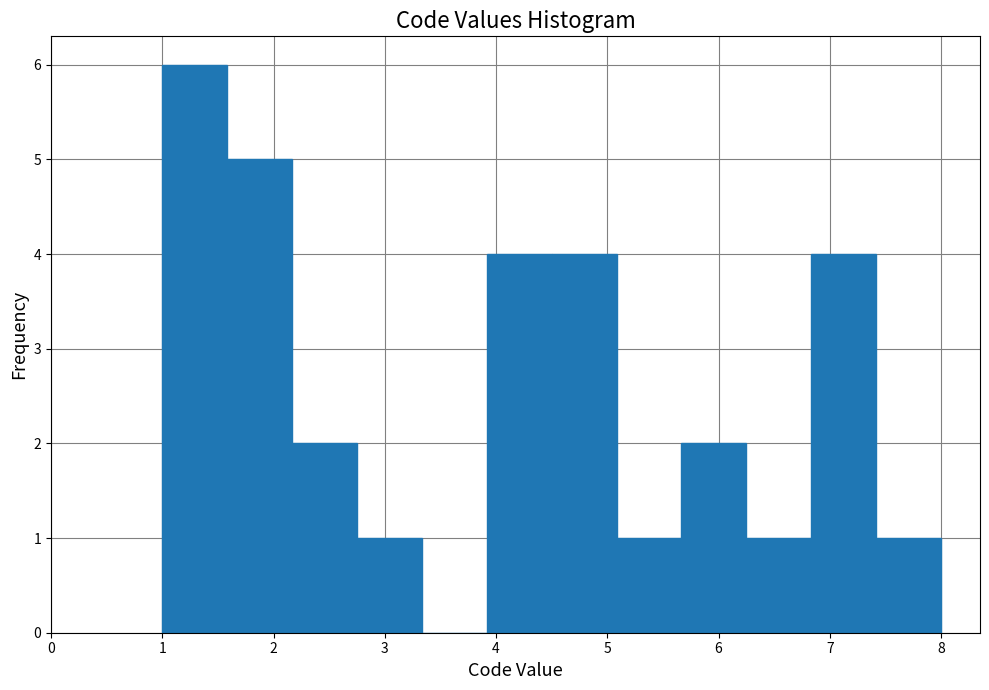

How tall is the bar that spans 5.1 to 5.7 on the x-axis? Neither the bar edges nor the heights are printed on the chart, so give them approximately, as read against the axes.

1